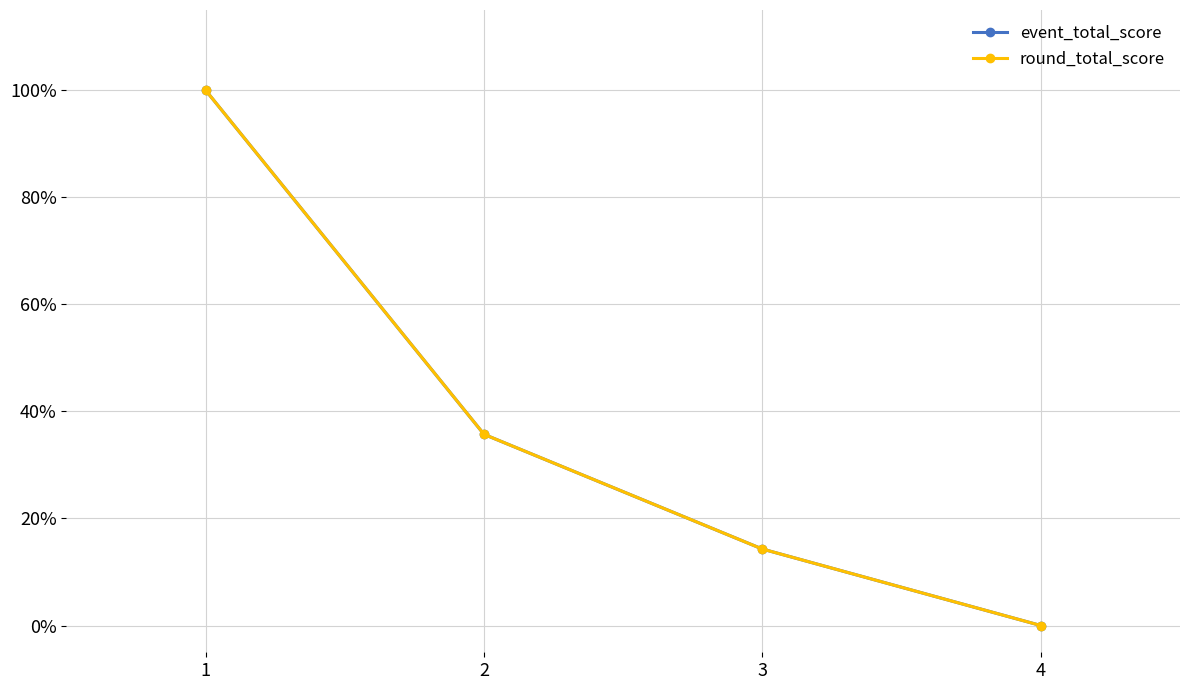

Rank the series by their maximum value, from lowest to highest.

event_total_score, round_total_score